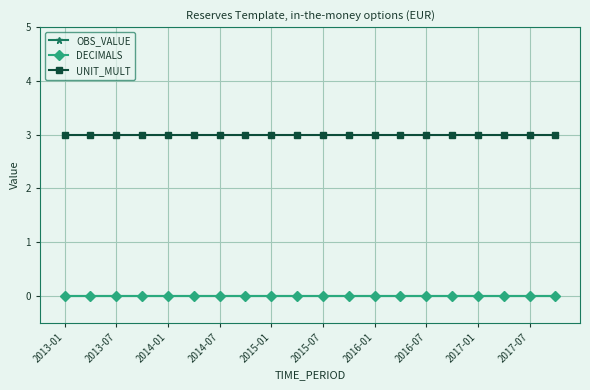

At which label is OBS_VALUE closest to 0?

2013-01